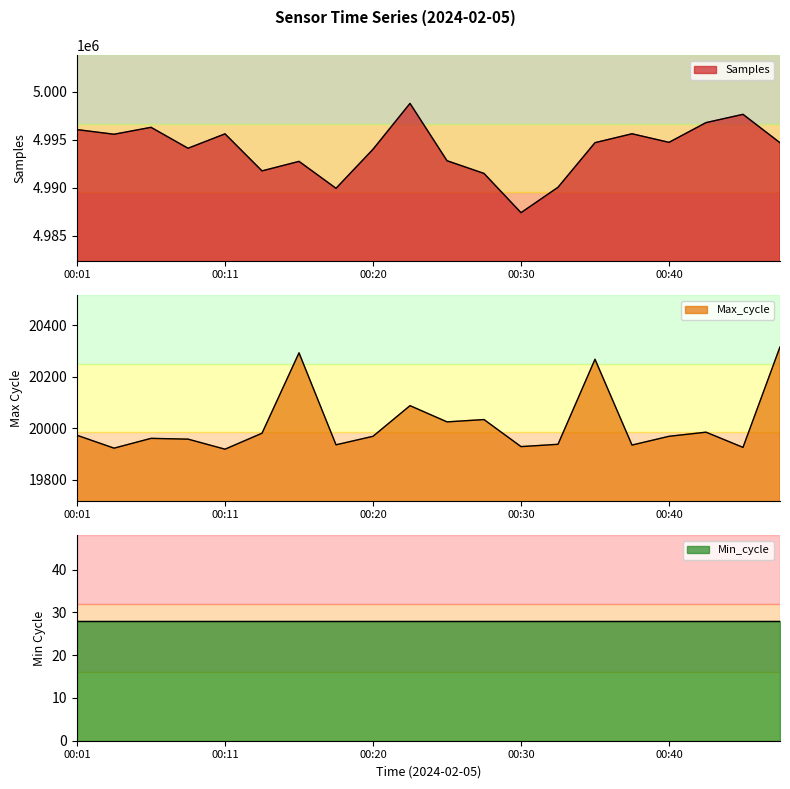

What is the total value across all series at 00:06?

5016231